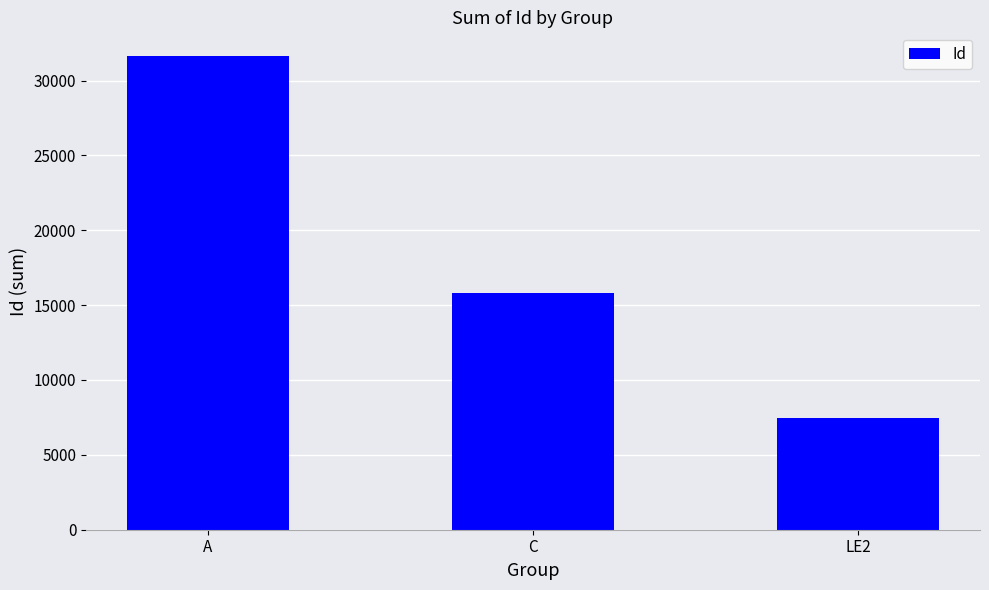

Which label corresponds to the largest value in the chart?

A